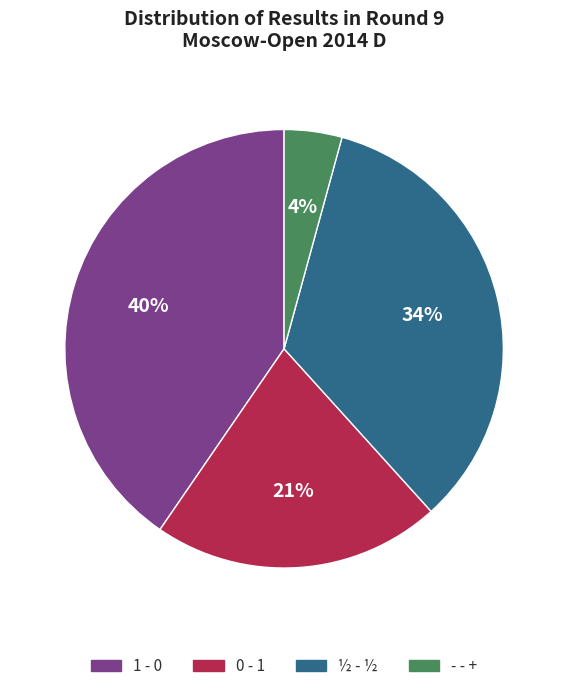

To the nearest percent, what portion does 0 - 1 represent?

21%